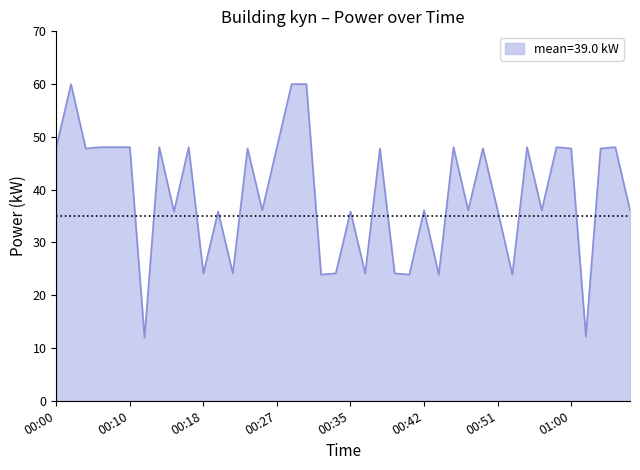

How many lines are shown in the chart?

1